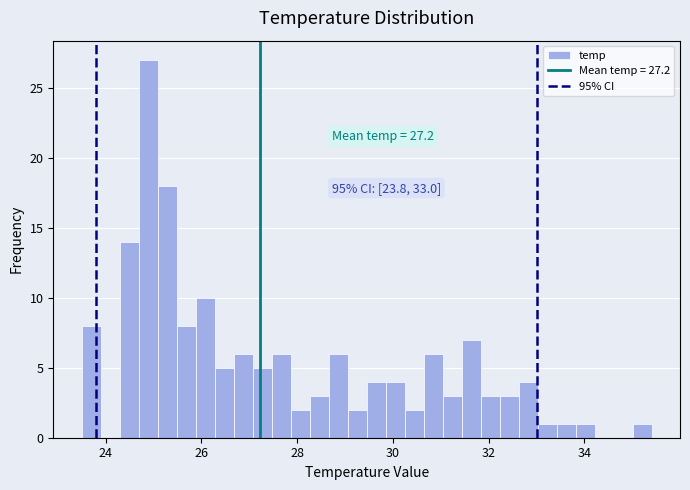

Around what value on the x-axis is the tallest bar? Give the approximate position of its centre, as read against the axis.

24.8